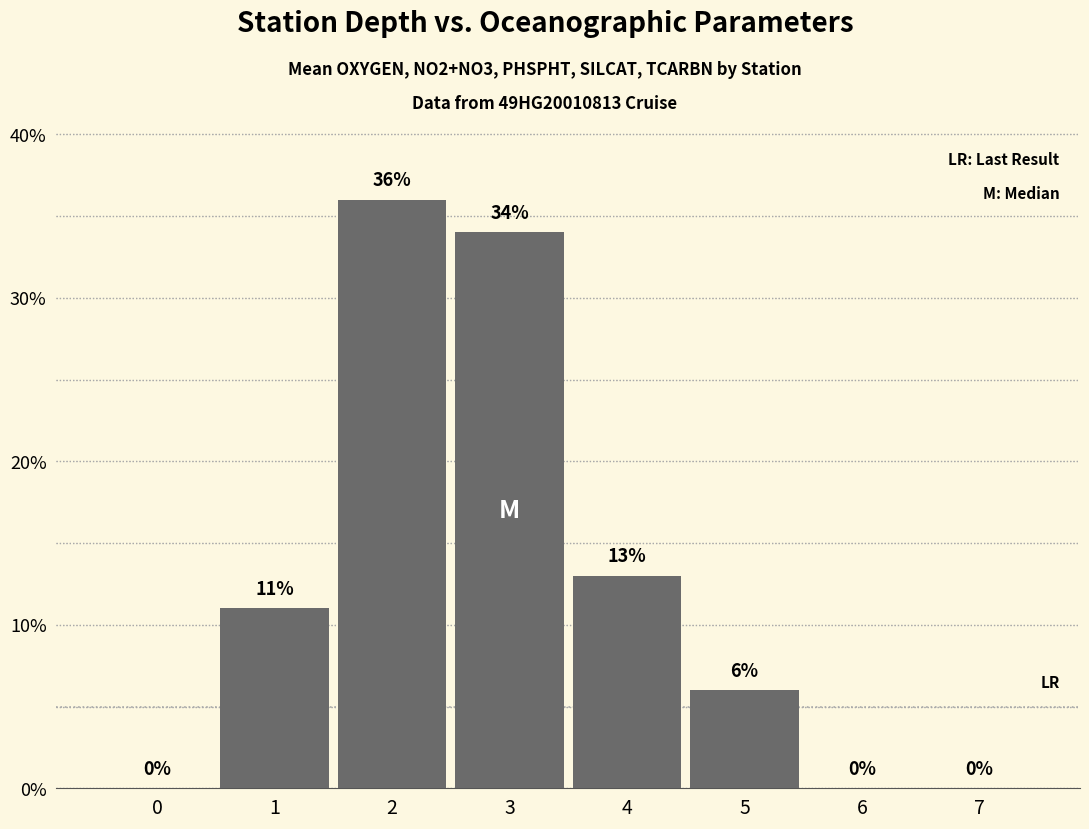

The value at 1 is 11. True or false?

True